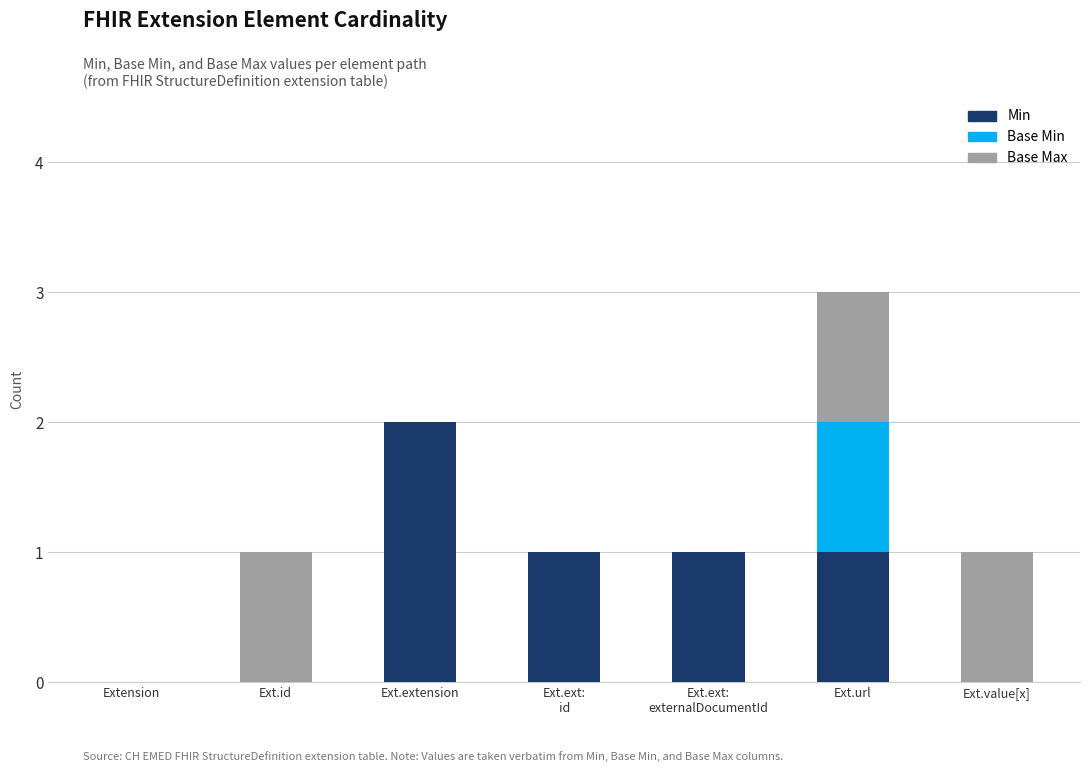

At which category is the sum across all series the highest?

Ext.url